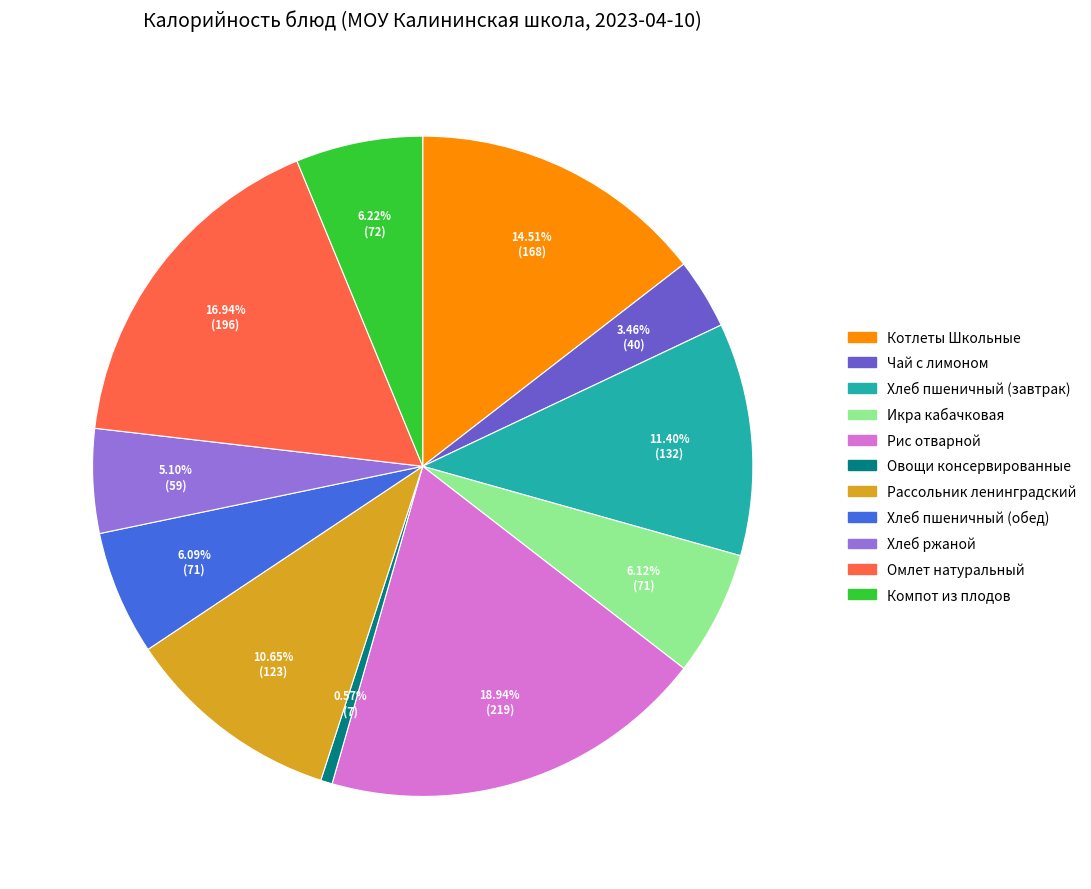

Does Рис отварной represent more than half of the total?

No